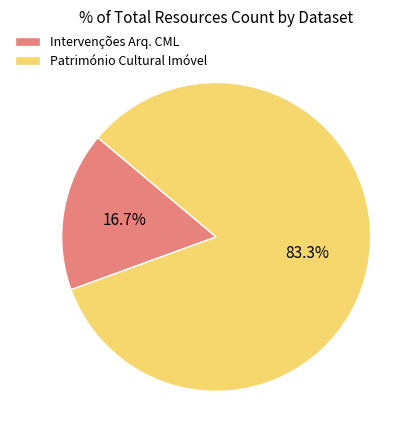

Count the number of slices in the pie.

2